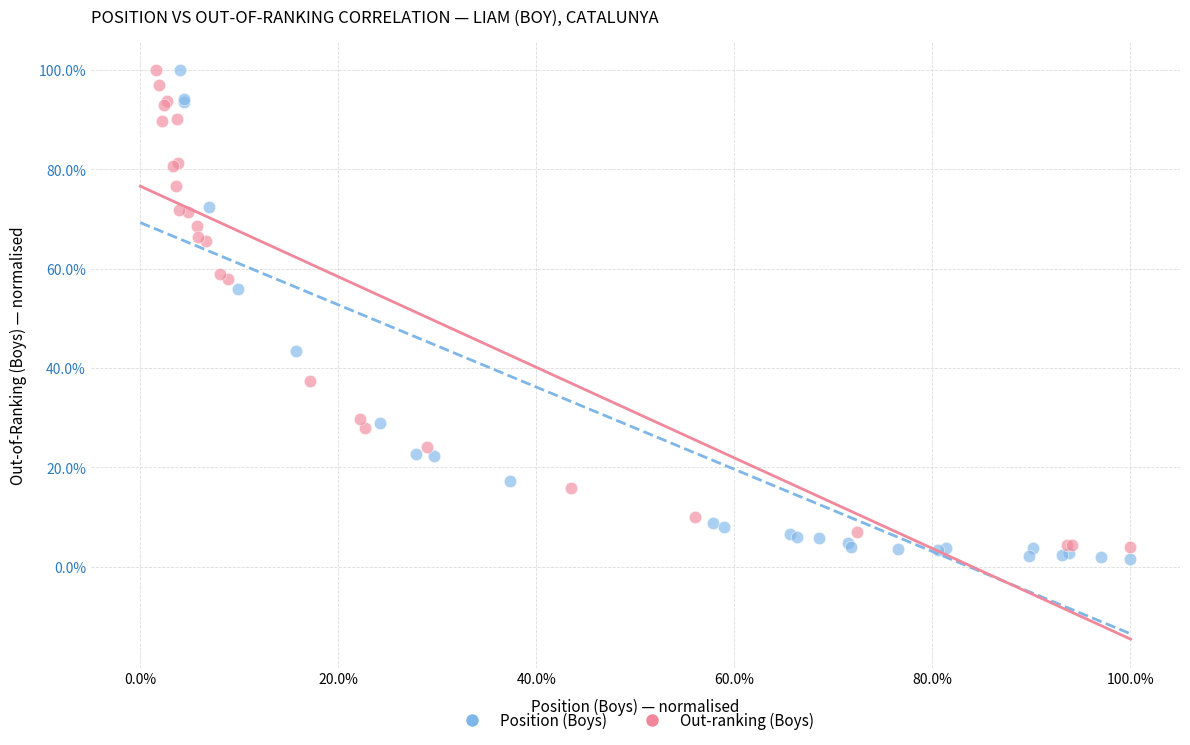

What are all the series names shown in the legend?

Position (Boys), Out-ranking (Boys)